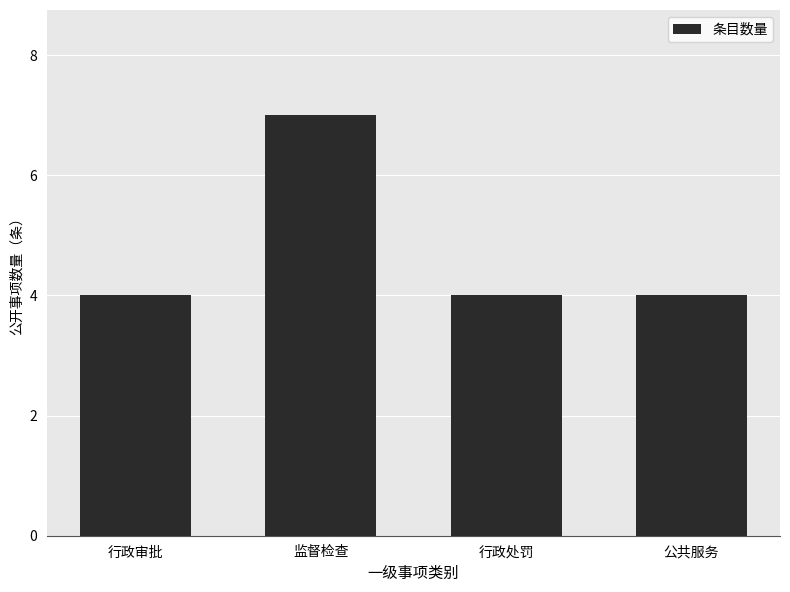

How many distinct data groups are displayed?

1